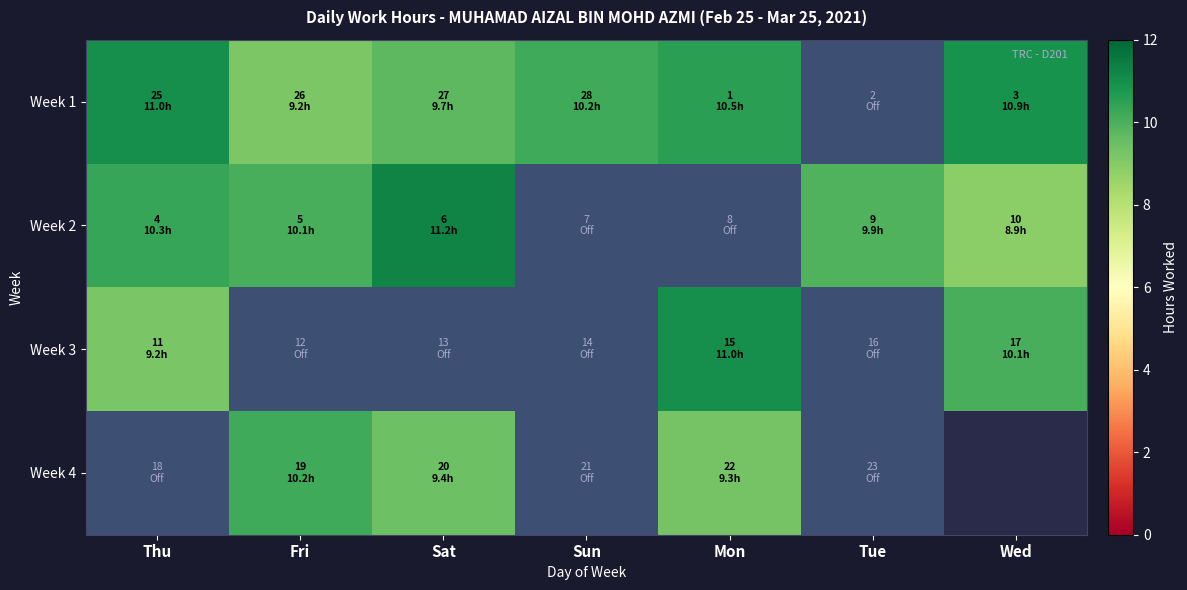

Rank the series by their average value, from highest to lowest.

Week 1, Week 2, Week 3, Week 4